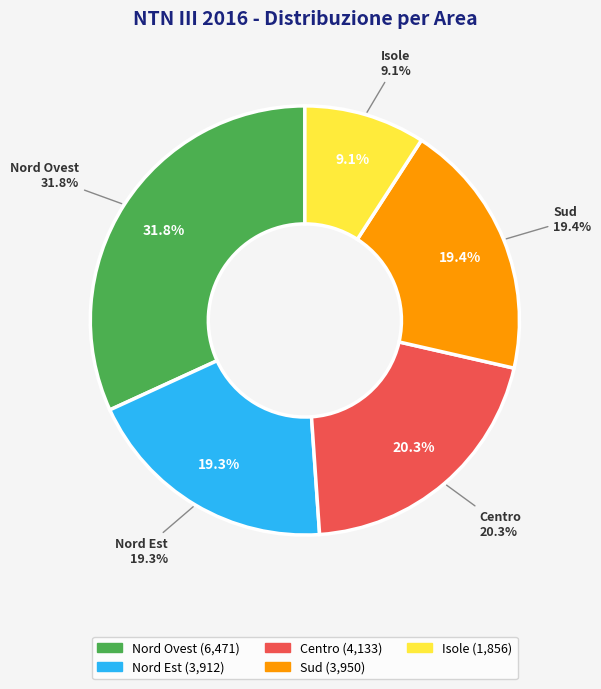

Do Nord Ovest and Nord Est together represent more than half of the pie?

Yes